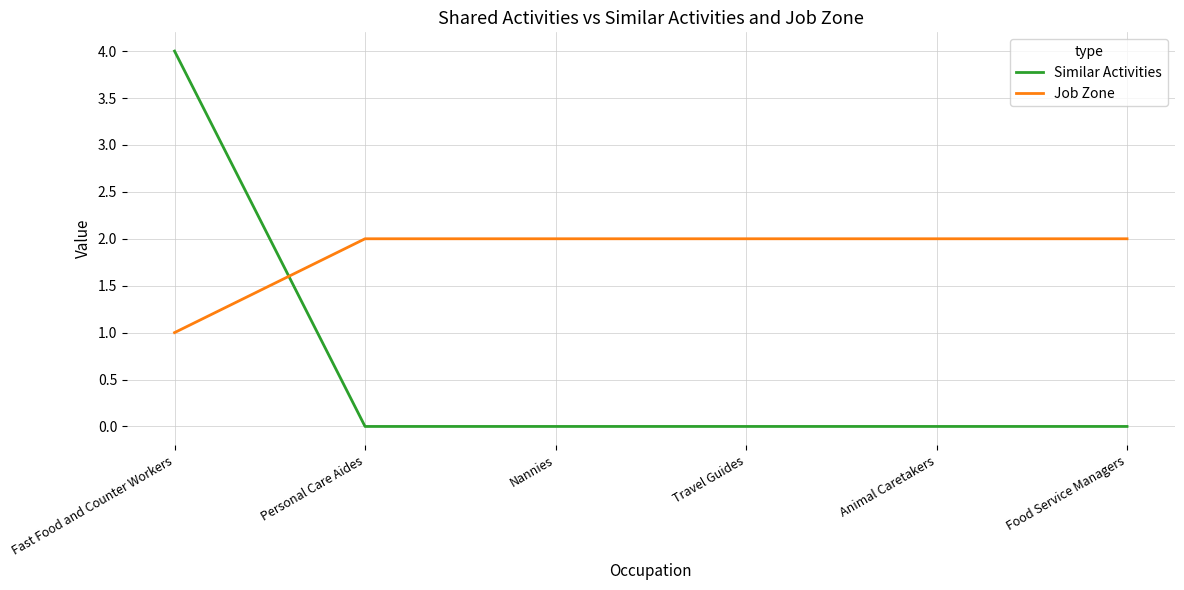

What is the sum of all Job Zone values?

11